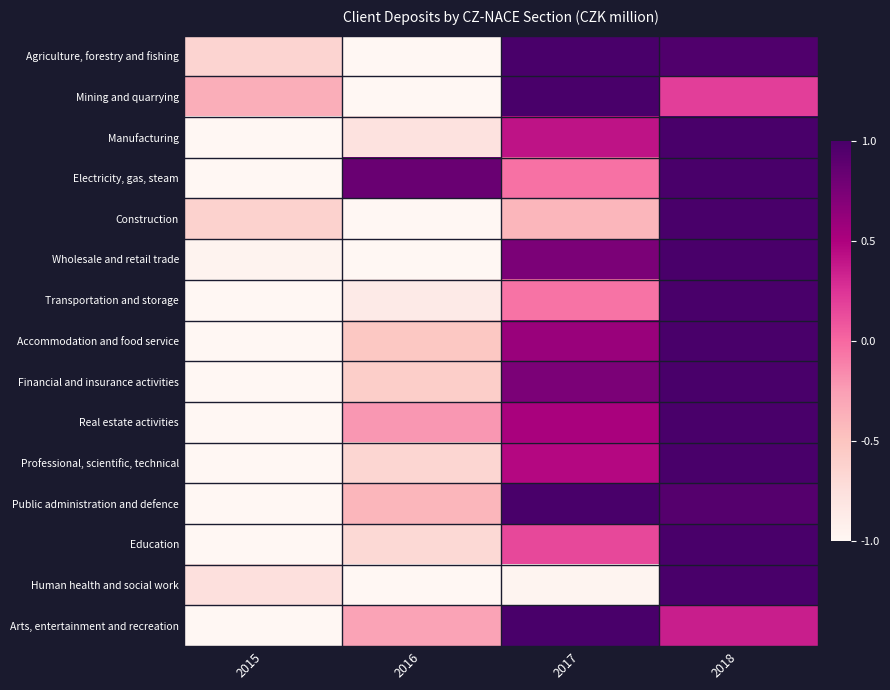

Reading left to right, list all the values displayed in this chart.

Agriculture, forestry and fishing: 2015=-0.6	2016=-1.0	2017=1.0	2018=1.0
Mining and quarrying: 2015=-0.4	2016=-1.0	2017=1.0	2018=0.2
Manufacturing: 2015=-1.0	2016=-0.8	2017=0.4	2018=1.0
Electricity, gas, steam: 2015=-1.0	2016=0.8	2017=-0.0	2018=1.0
Construction: 2015=-0.6	2016=-1.0	2017=-0.4	2018=1.0
Wholesale and retail trade: 2015=-1.0	2016=-1.0	2017=0.7	2018=1.0
Transportation and storage: 2015=-1.0	2016=-0.9	2017=-0.1	2018=1.0
Accommodation and food service: 2015=-1.0	2016=-0.5	2017=0.6	2018=1.0
Financial and insurance activities: 2015=-1.0	2016=-0.6	2017=0.7	2018=1.0
Real estate activities: 2015=-1.0	2016=-0.2	2017=0.5	2018=1.0
Professional, scientific, technical: 2015=-1.0	2016=-0.7	2017=0.5	2018=1.0
Public administration and defence: 2015=-1.0	2016=-0.4	2017=1.0	2018=0.9
Education: 2015=-1.0	2016=-0.7	2017=0.2	2018=1.0
Human health and social work: 2015=-0.8	2016=-1.0	2017=-1.0	2018=1.0
Arts, entertainment and recreation: 2015=-1.0	2016=-0.3	2017=1.0	2018=0.4